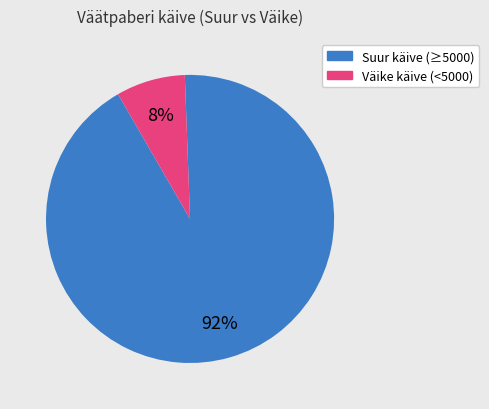

Is there any slice that represents more than half of the pie?

Yes